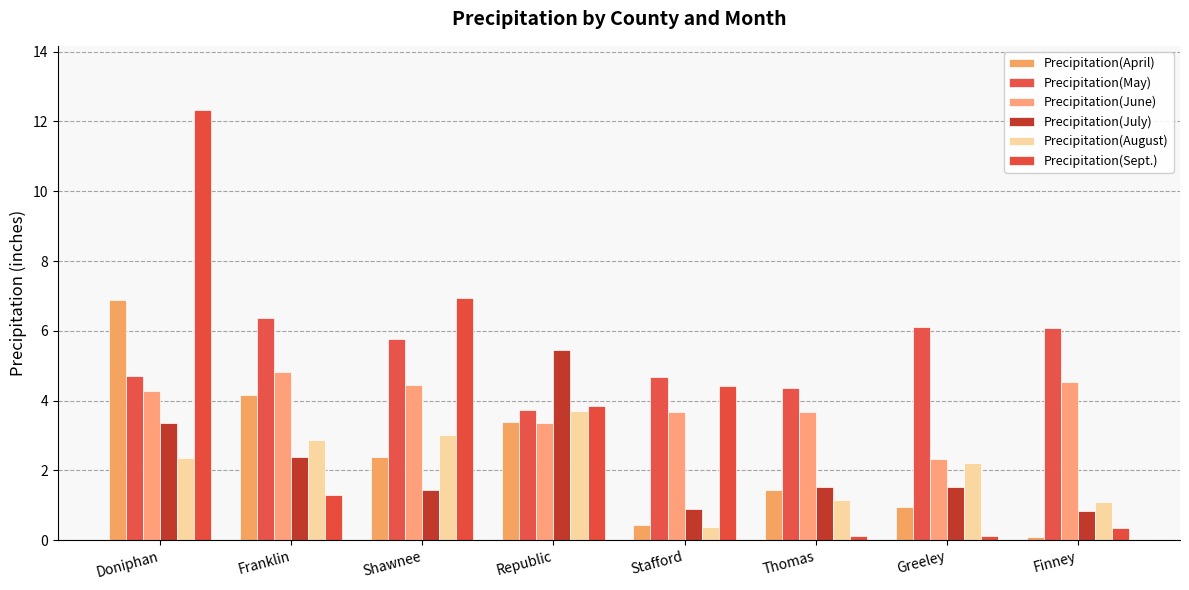

At which label does Precipitation(April) first exceed 2?

Doniphan